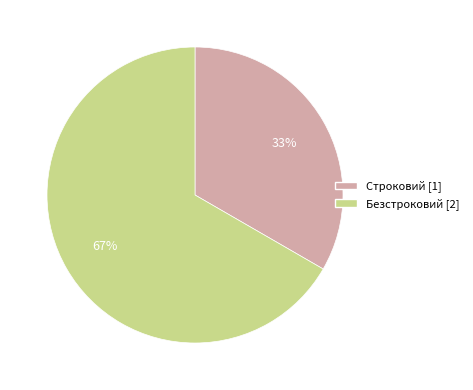

Is it true that Строковий is 33% of the pie?

True